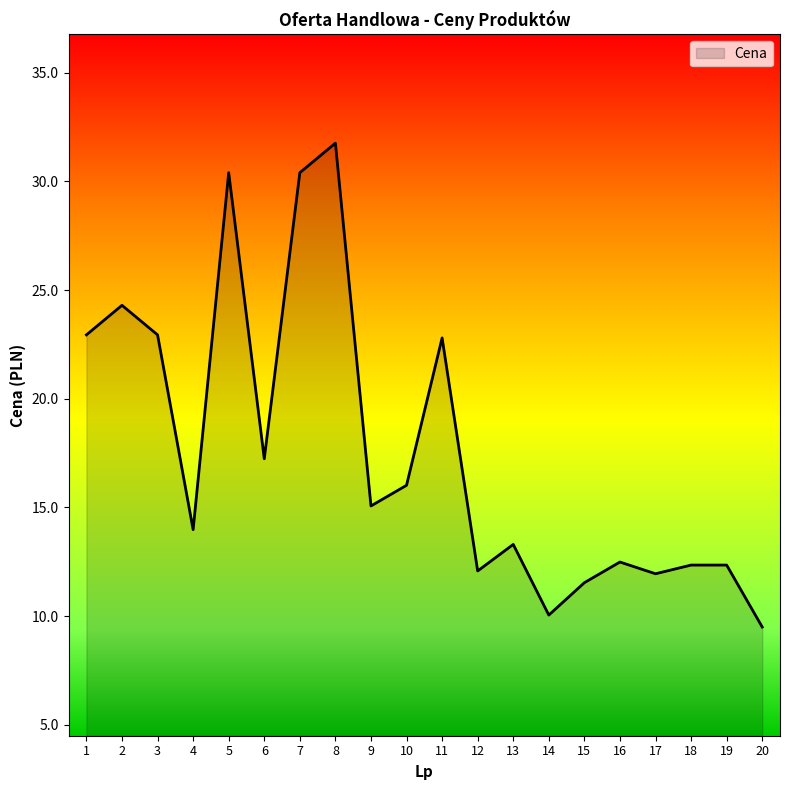

What is the ratio of the value at 8 to the value at 16?

2.5